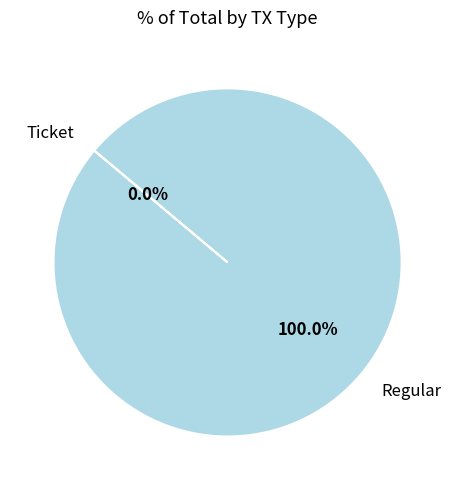

To the nearest percent, what is the difference between the Ticket and Regular slice percentages?

100%